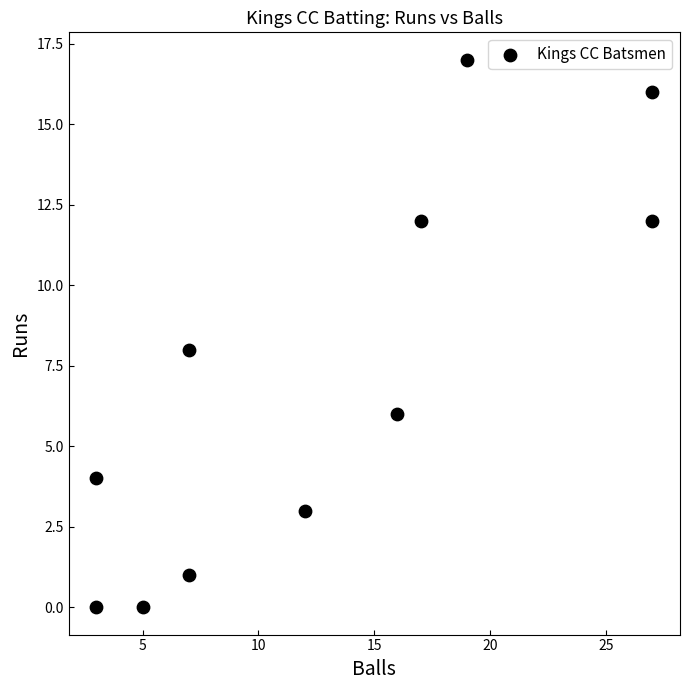

What is the average X value?

13